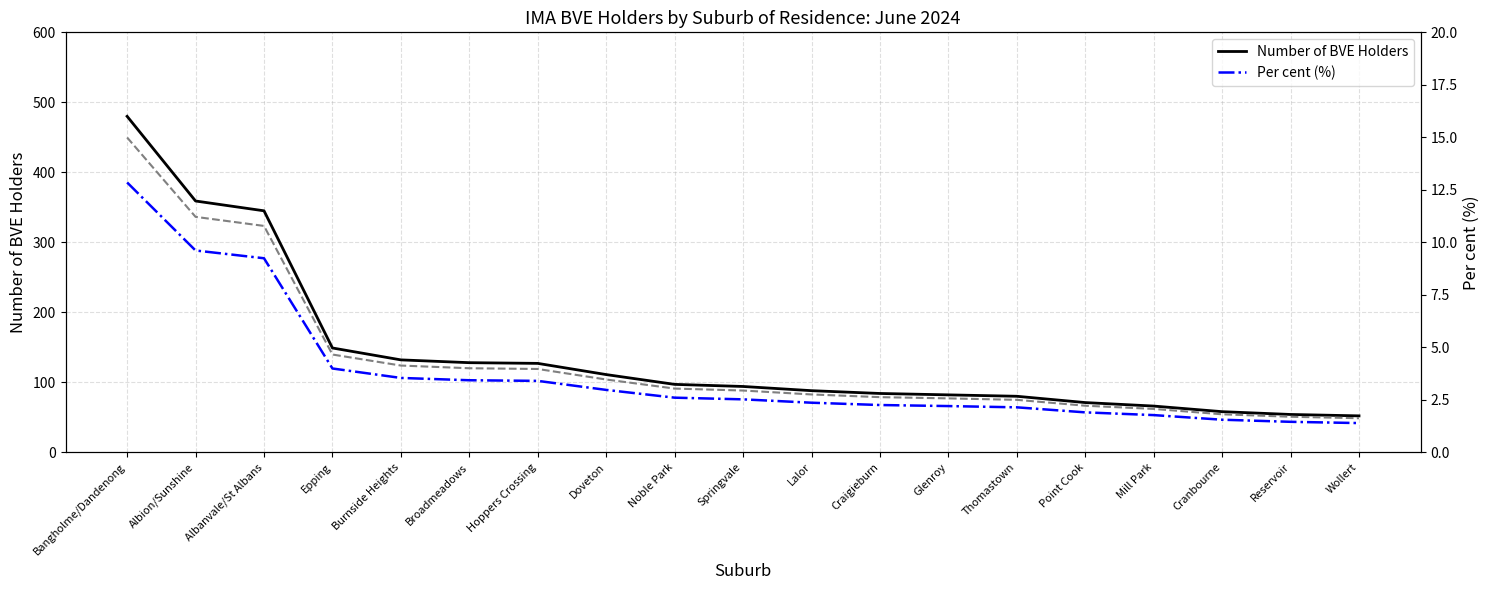

Reading left to right, transcribe all the data shown in this chart.

Number of BVE Holders: Bangholme/Dandenong=480.0	Albion/Sunshine=359.0	Albanvale/St Albans=345.0	Epping=149.0	Burnside Heights=132.0	Broadmeadows=128.0	Hoppers Crossing=127.0	Doveton=111.0	Noble Park=97.0	Springvale=94.0	Lalor=88.0	Craigieburn=84.0	Glenroy=82.0	Thomastown=80.0	Point Cook=71.0	Mill Park=66.0	Cranbourne=58.0	Reservoir=54.0	Wollert=52.0
Per cent (×35 scaled): Bangholme/Dandenong=449.8	Albion/Sunshine=336.3	Albanvale/St Albans=323.4	Epping=139.7	Burnside Heights=123.9	Broadmeadows=120.1	Hoppers Crossing=119.0	Doveton=104.0	Noble Park=91.0	Springvale=88.2	Lalor=82.6	Craigieburn=78.8	Glenroy=77.0	Thomastown=74.9	Point Cook=66.5	Mill Park=62.0	Cranbourne=54.2	Reservoir=50.8	Wollert=48.6
Per cent (%): Bangholme/Dandenong=12.8	Albion/Sunshine=9.6	Albanvale/St Albans=9.2	Epping=4.0	Burnside Heights=3.5	Broadmeadows=3.4	Hoppers Crossing=3.4	Doveton=3.0	Noble Park=2.6	Springvale=2.5	Lalor=2.4	Craigieburn=2.2	Glenroy=2.2	Thomastown=2.1	Point Cook=1.9	Mill Park=1.8	Cranbourne=1.6	Reservoir=1.4	Wollert=1.4